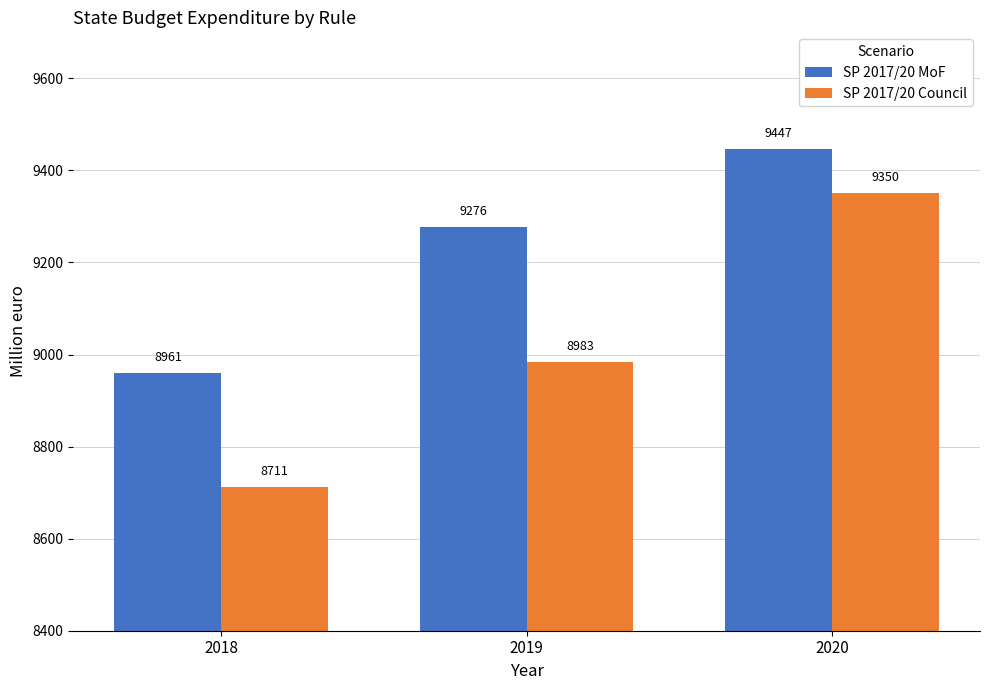

At which label does SP 2017/20 MoF first exceed 9276?

2019